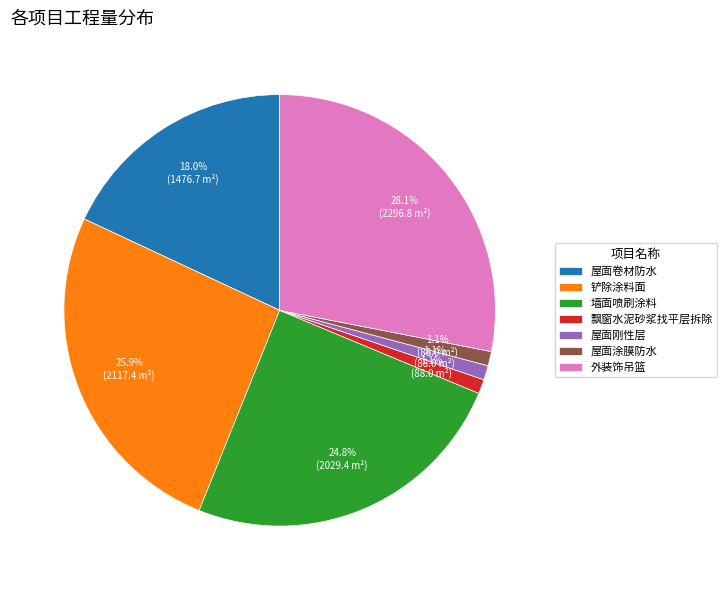

What portion of the pie excludes 铲除涂料面?

74.1%